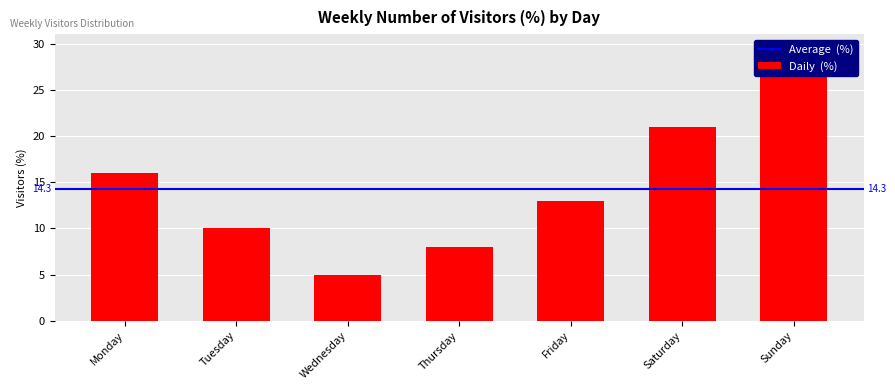

What is the sum of all values?

100